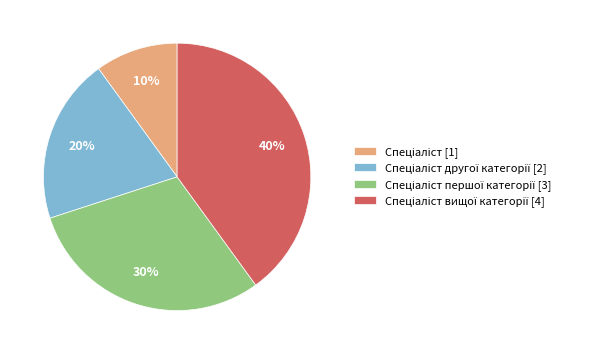

Does any single category account for the majority?

No